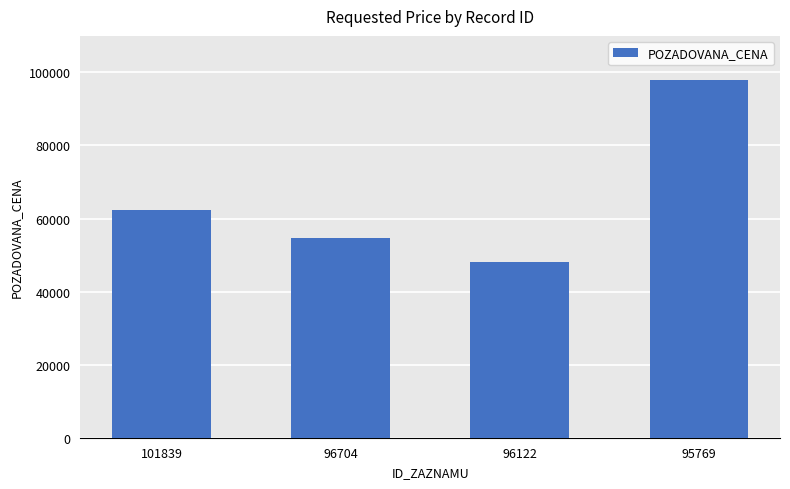

True or false: the data shows 160721 at 95769.

False